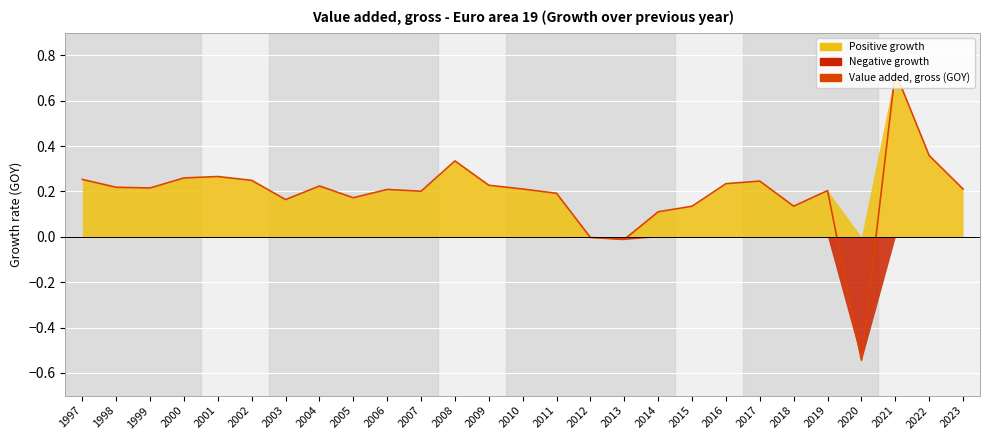

What is the value of the 23rd point from the left?

0.2